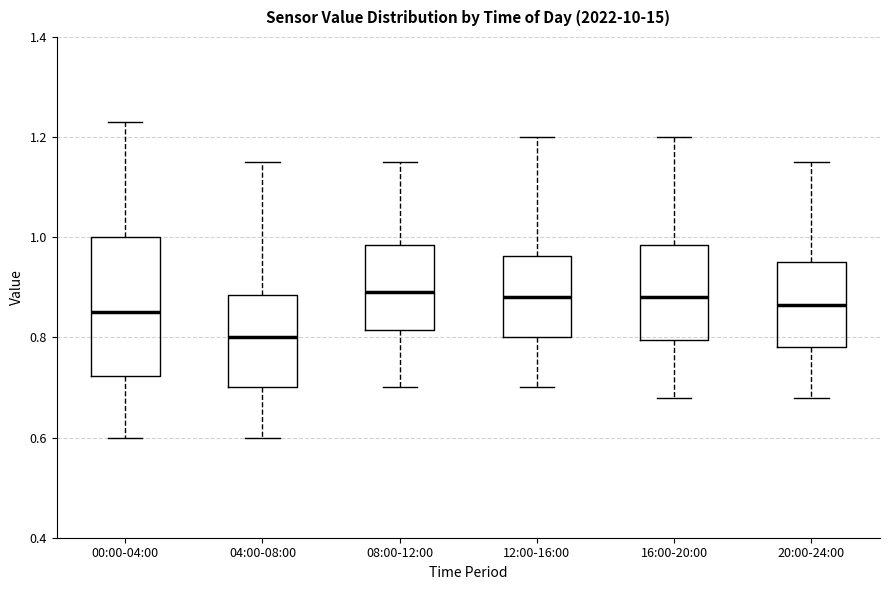

Reading left to right, transcribe this box plot: for each box, give where its median line is, the range the box spans, and where its two whiskers end, as read against the y-axis. The values are not printed on the chart, so give them approximately, as read against the axis.

00:00-04:00: median 0.86, box 0.72 to 1.00, whiskers 0.60 to 1.24
04:00-08:00: median 0.80, box 0.70 to 0.88, whiskers 0.60 to 1.16
08:00-12:00: median 0.90, box 0.82 to 0.98, whiskers 0.70 to 1.16
12:00-16:00: median 0.88, box 0.80 to 0.96, whiskers 0.70 to 1.20
16:00-20:00: median 0.88, box 0.80 to 0.98, whiskers 0.68 to 1.20
20:00-24:00: median 0.86, box 0.78 to 0.96, whiskers 0.68 to 1.16